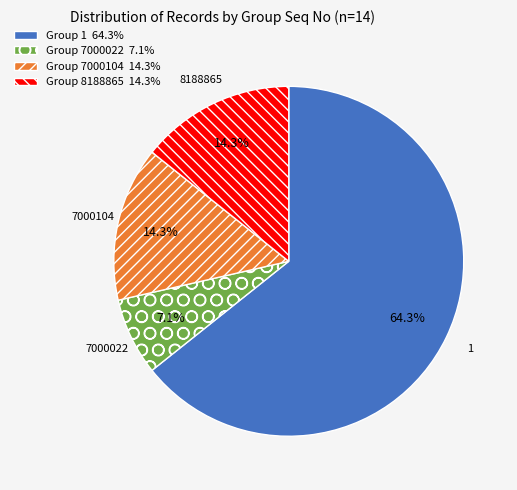

How much of the chart is everything except 1?

35.7%